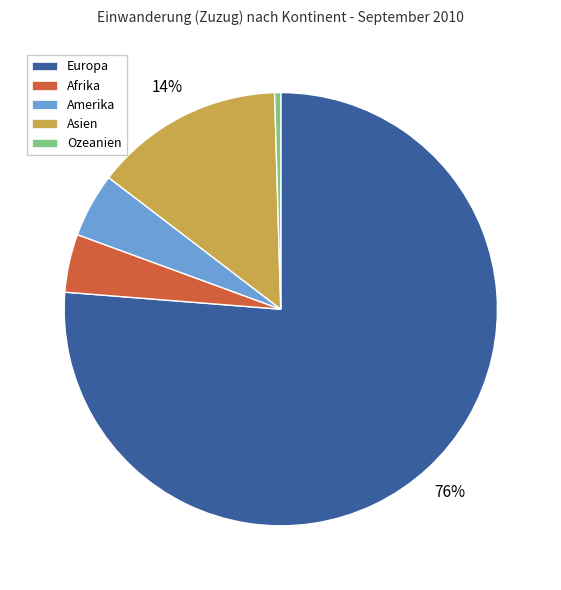

The Amerika slice represents 5% of the pie. True or false?

True